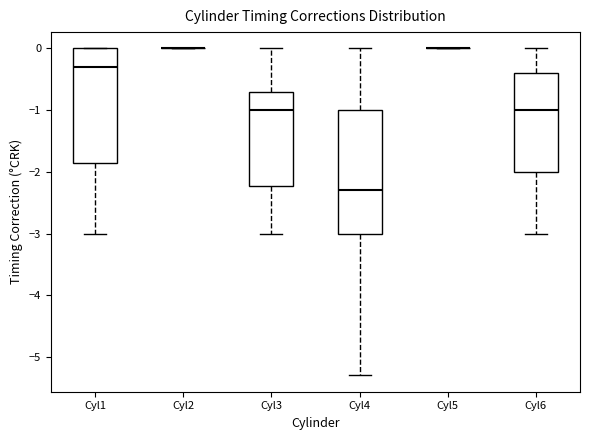

Where does the median line of the box for Cyl1 sit on the y-axis? The values are not printed on the chart, so give them approximately, as read against the axis.

-0.3